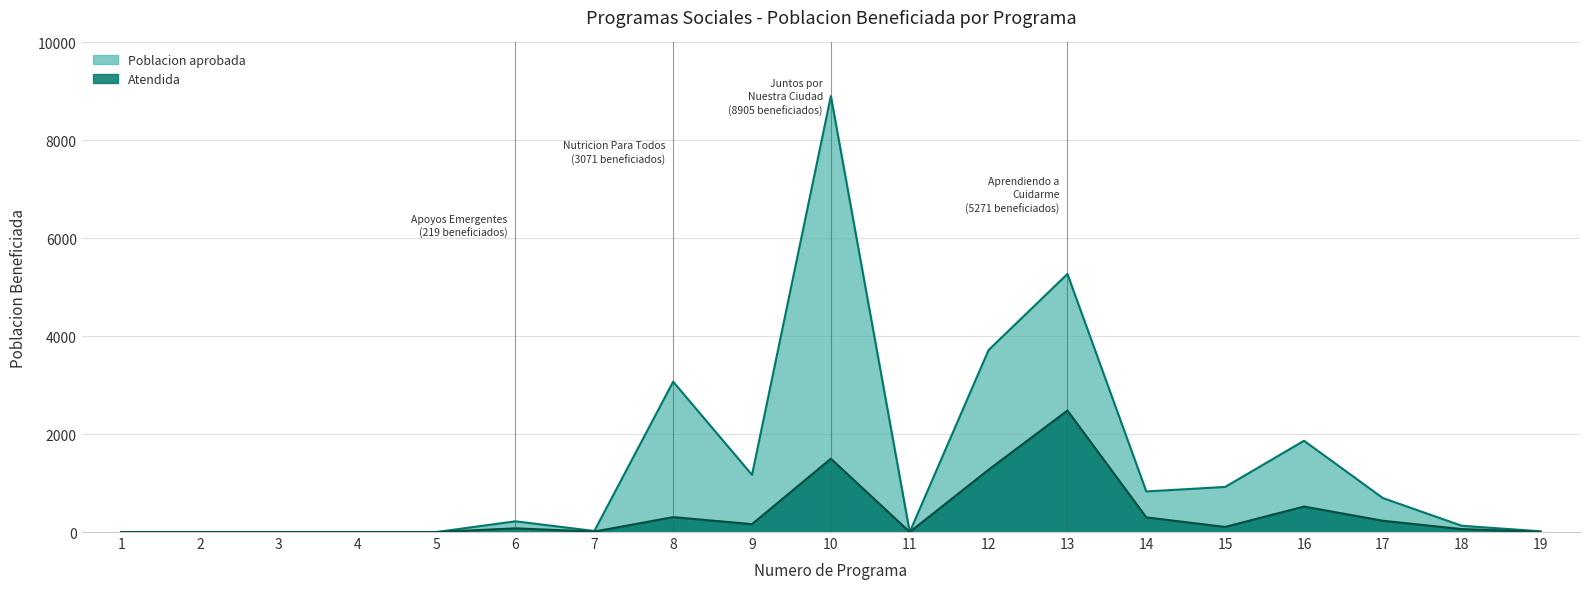

What are all the series names shown in the legend?

Poblacion aprobada, Atendida